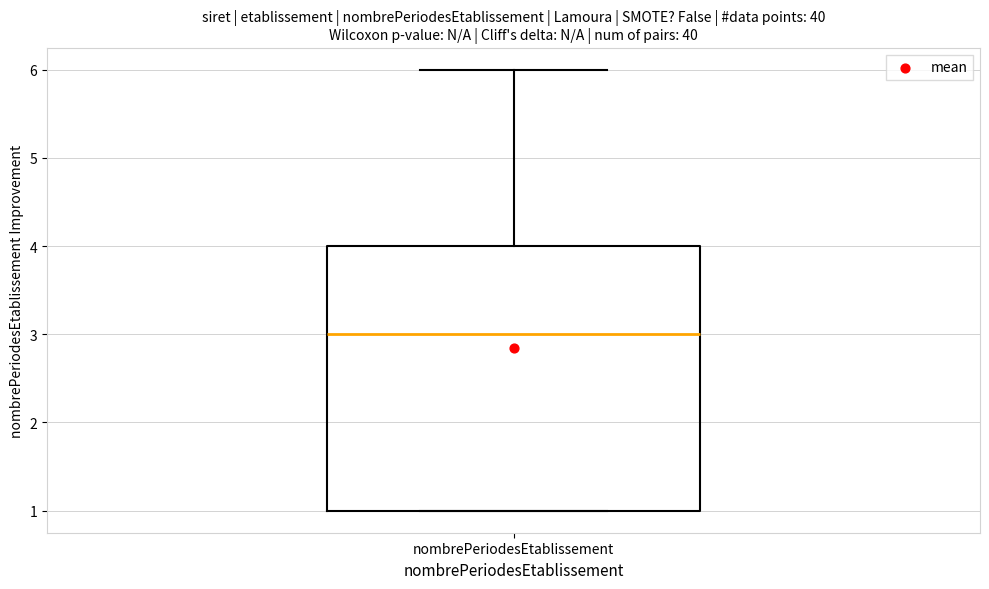

Transcribe this box plot: give where the median line is, the range the box spans, and where the two whiskers end, as read against the y-axis. The values are not printed on the chart, so give them approximately, as read against the axis.

median 3, box 1 to 4, whiskers 1 to 6